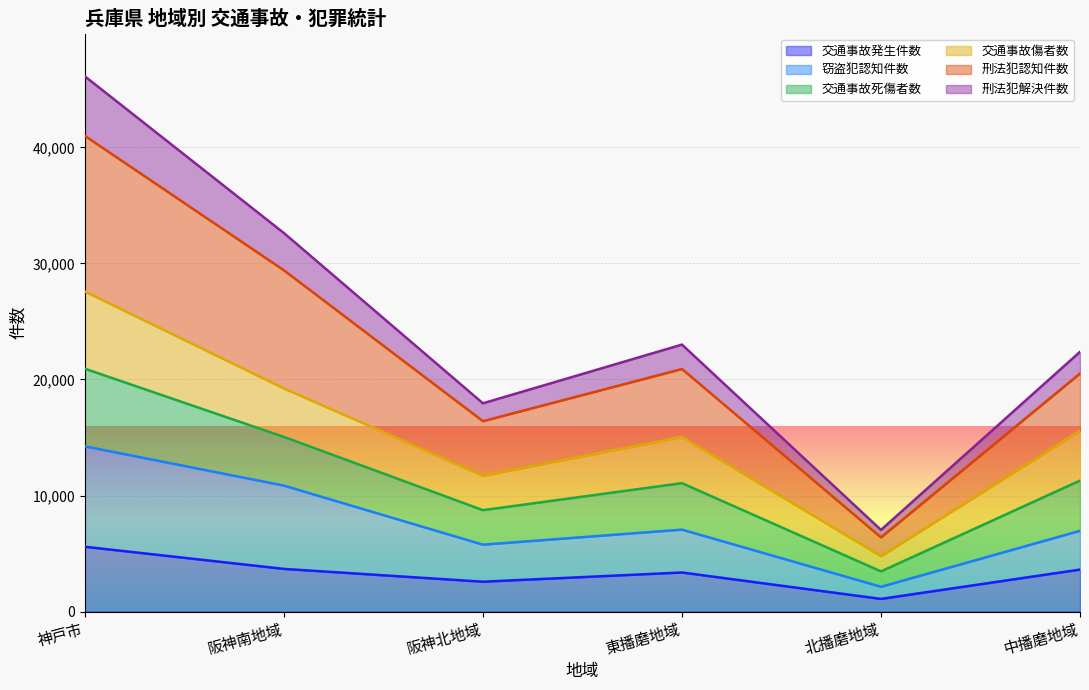

What value does the 交通事故発生件数 series have at 東播磨地域?

3366